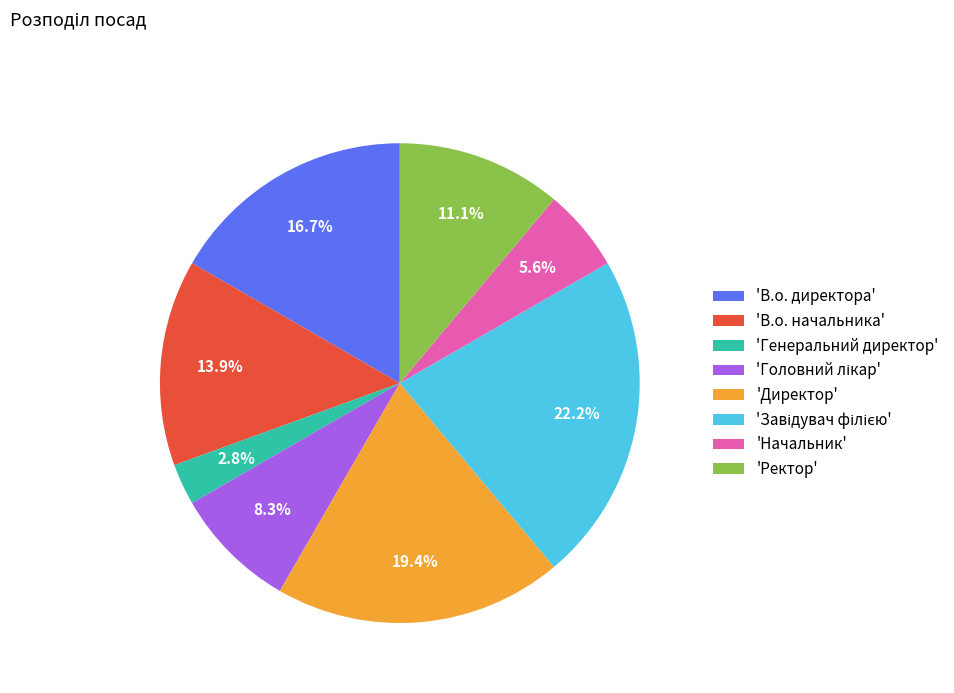

Is the sum of 'В.о. начальника' and 'Начальник' greater than half?

No